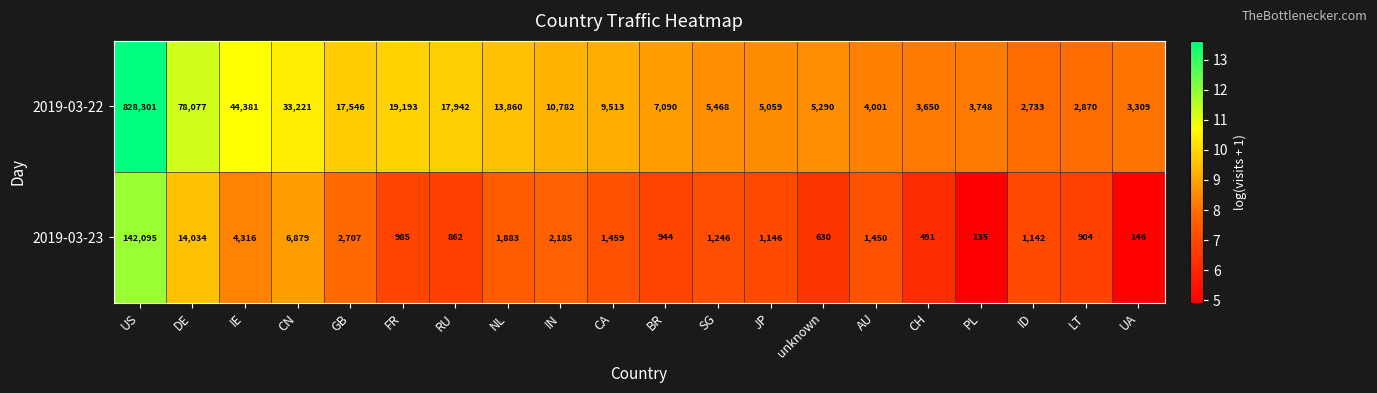

What is the difference between the maximum and second lowest values in the 2019-03-23 series?

141949